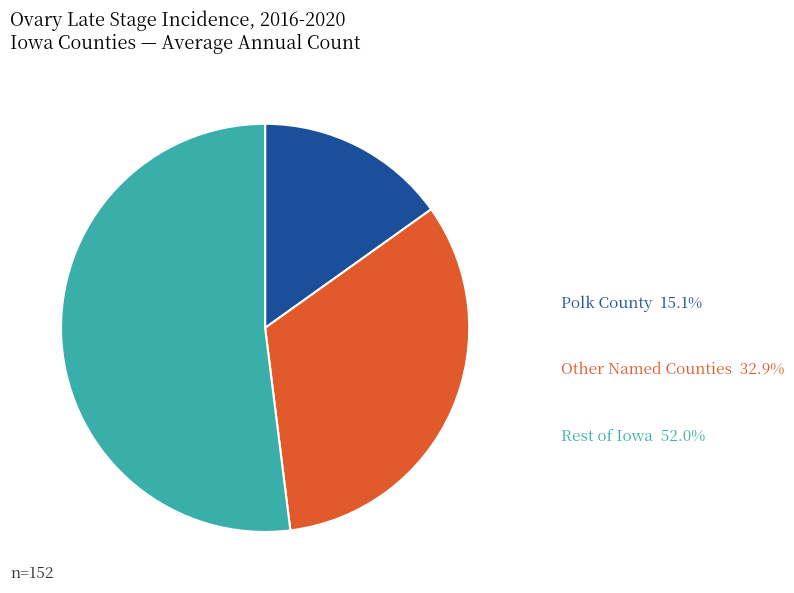

Combined, do Other Named Counties and Polk County account for over 50%?

No